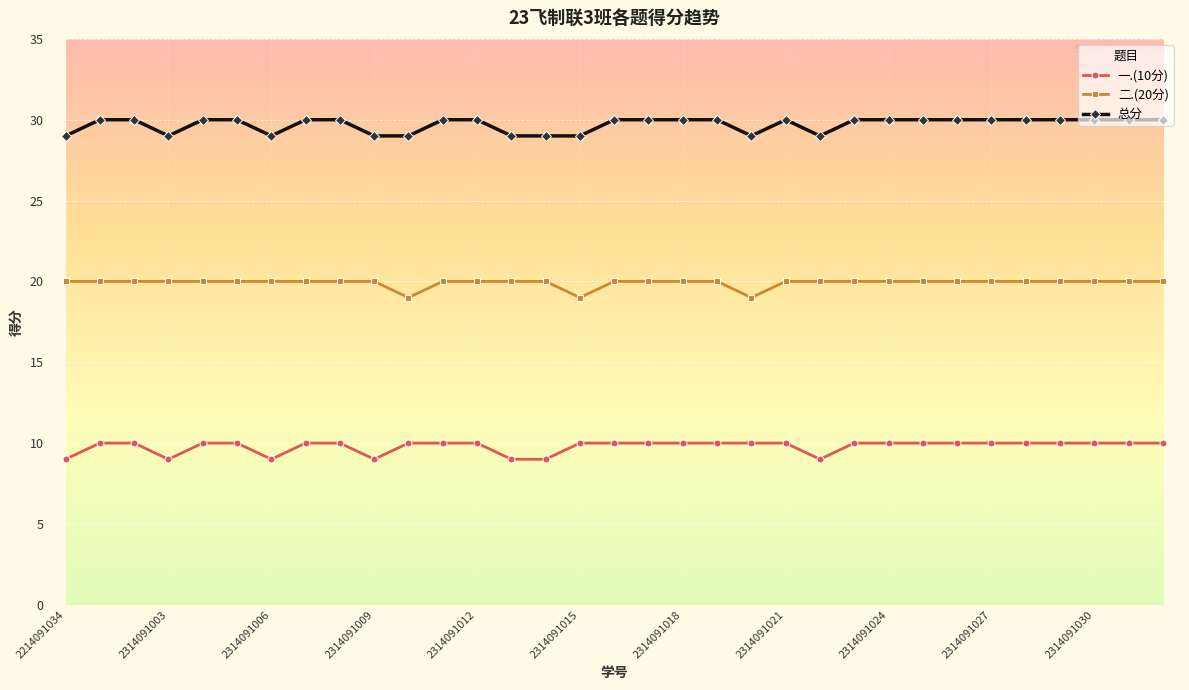

True or false: 总分 has more than 0 interior local peaks.

True